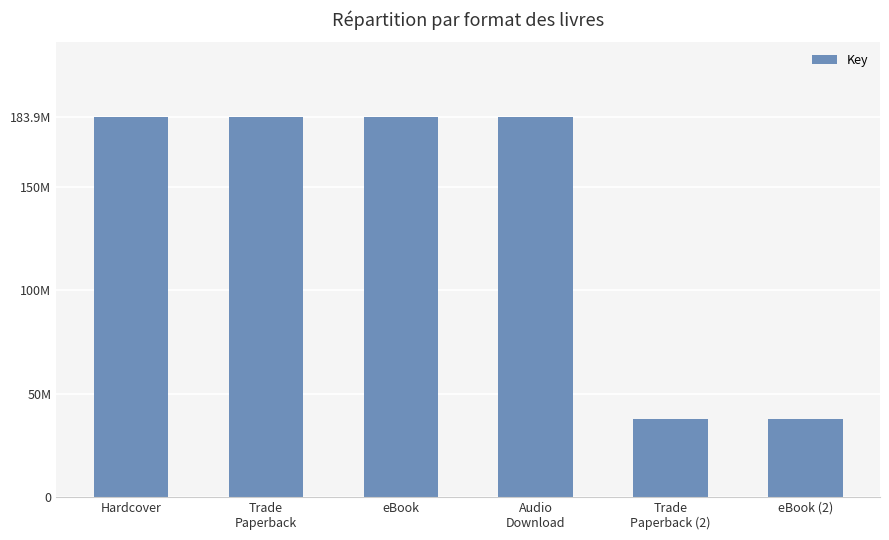

Reading left to right, transcribe all the data shown in this chart.

Hardcover=183878059	Trade
Paperback=183878059	eBook=183878059	Audio
Download=183878059	Trade
Paperback (2)=37761337	eBook (2)=37761337